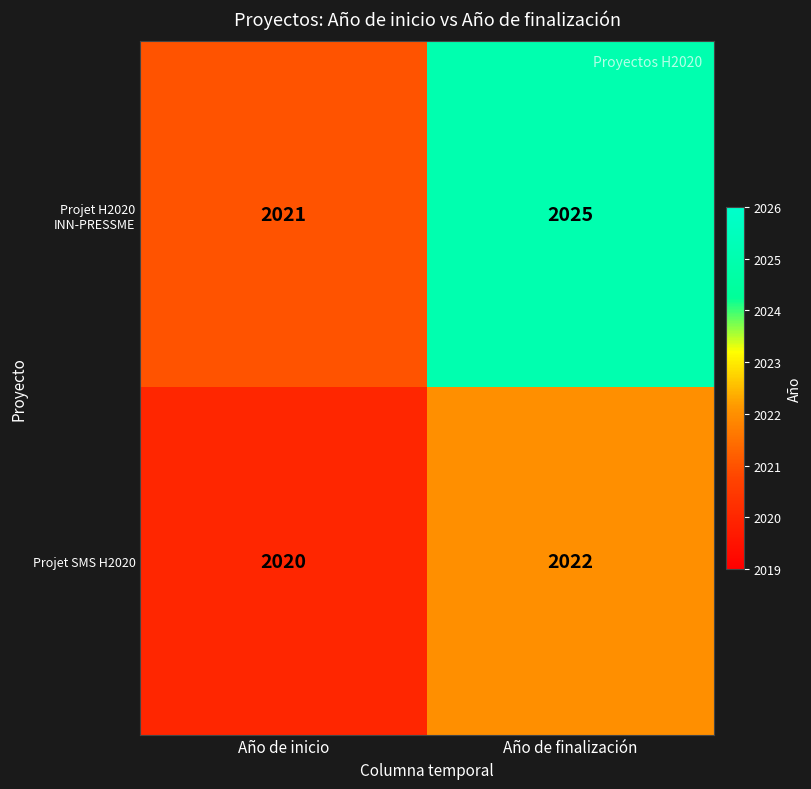

Which category has the lowest value across all series?

Año de inicio